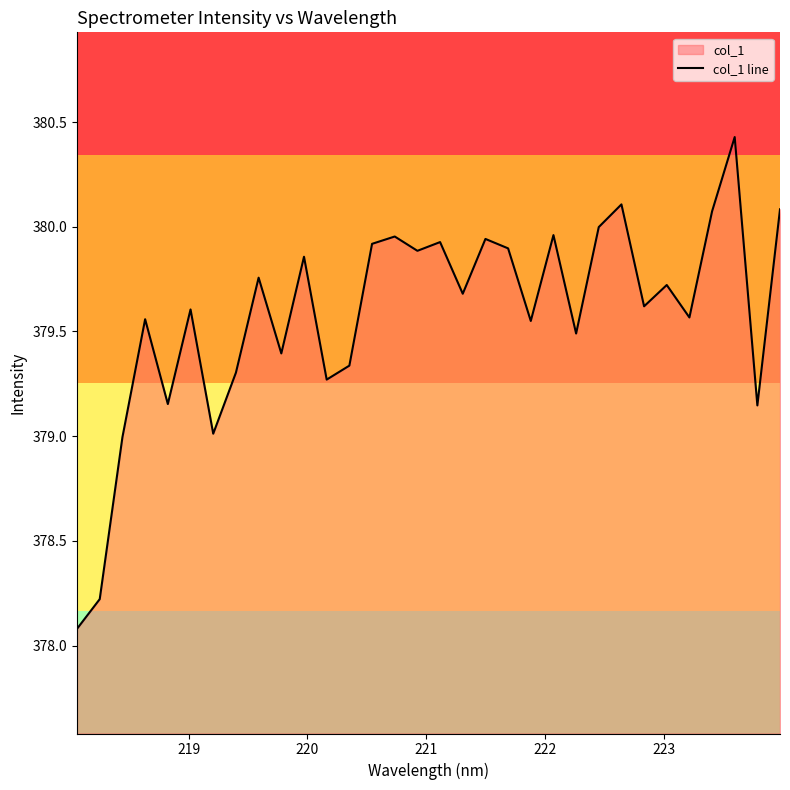

What is the minimum value shown in the chart?

378.1